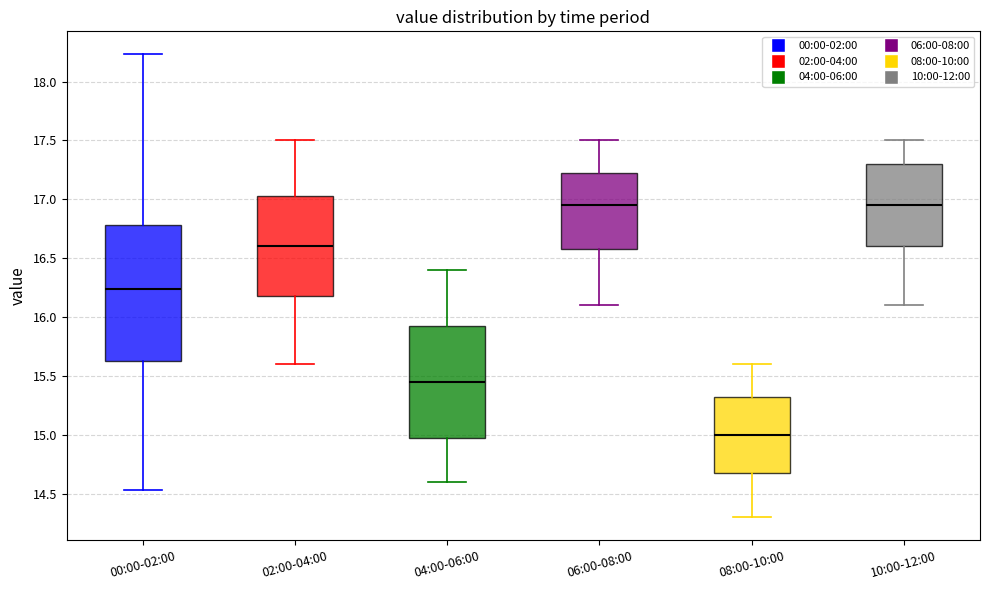

Reading left to right, transcribe this box plot: for each box, give where its median line is, the range the box spans, and where its two whiskers end, as read against the y-axis. The values are not printed on the chart, so give them approximately, as read against the axis.

00:00-02:00: median 16.25, box 15.65 to 16.80, whiskers 14.55 to 18.25
02:00-04:00: median 16.60, box 16.20 to 17.05, whiskers 15.60 to 17.50
04:00-06:00: median 15.45, box 15.00 to 15.95, whiskers 14.60 to 16.40
06:00-08:00: median 16.95, box 16.60 to 17.25, whiskers 16.10 to 17.50
08:00-10:00: median 15.00, box 14.70 to 15.35, whiskers 14.30 to 15.60
10:00-12:00: median 16.95, box 16.60 to 17.30, whiskers 16.10 to 17.50